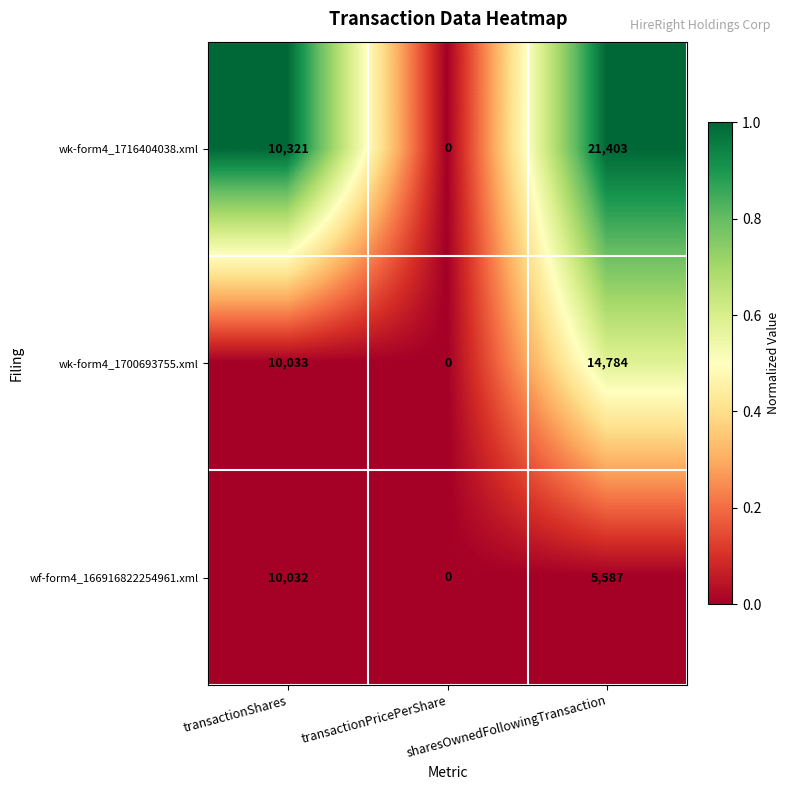

The wk-form4_1700693755.xml series shows -4946 at transactionPricePerShare. True or false?

False